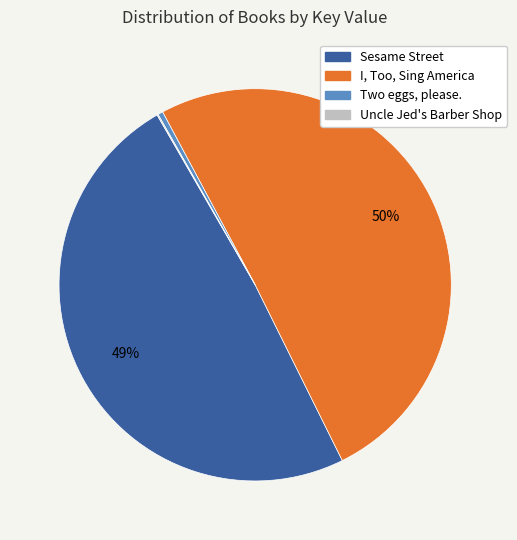

Is there any slice that represents more than half of the pie?

Yes